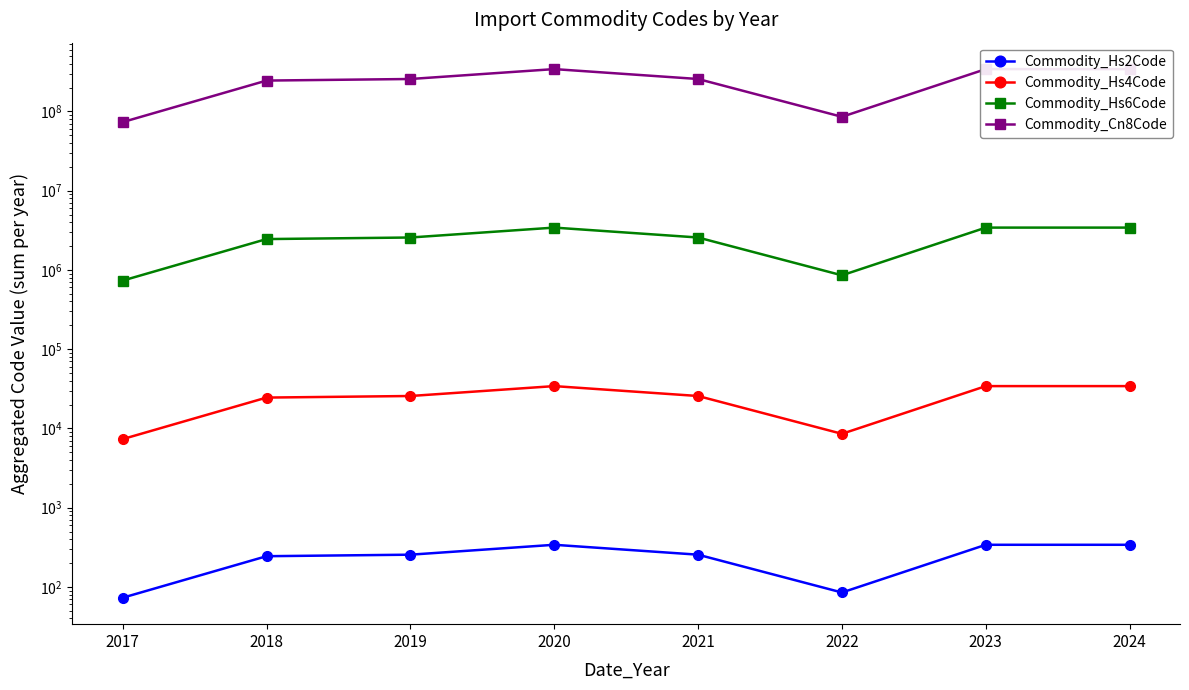

What is the value of the Commodity_Hs4Code point at the 8th from the left?

34176